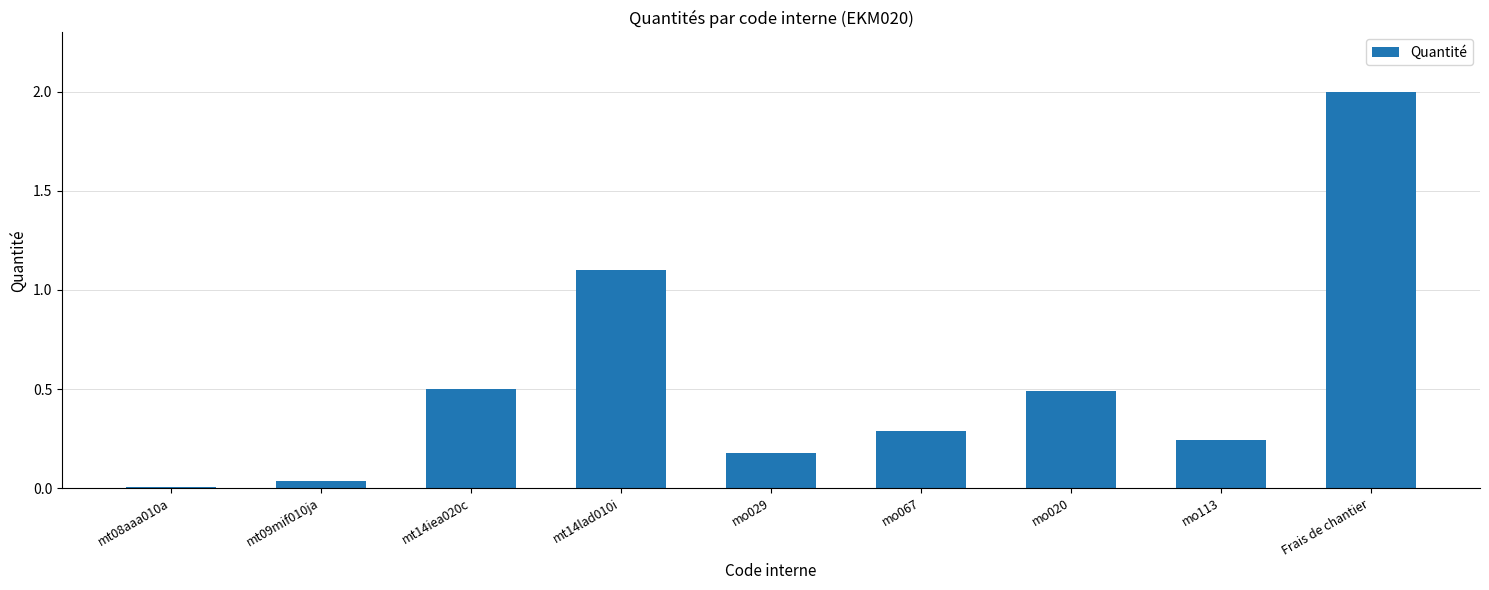

What is the sum of all values?

4.8